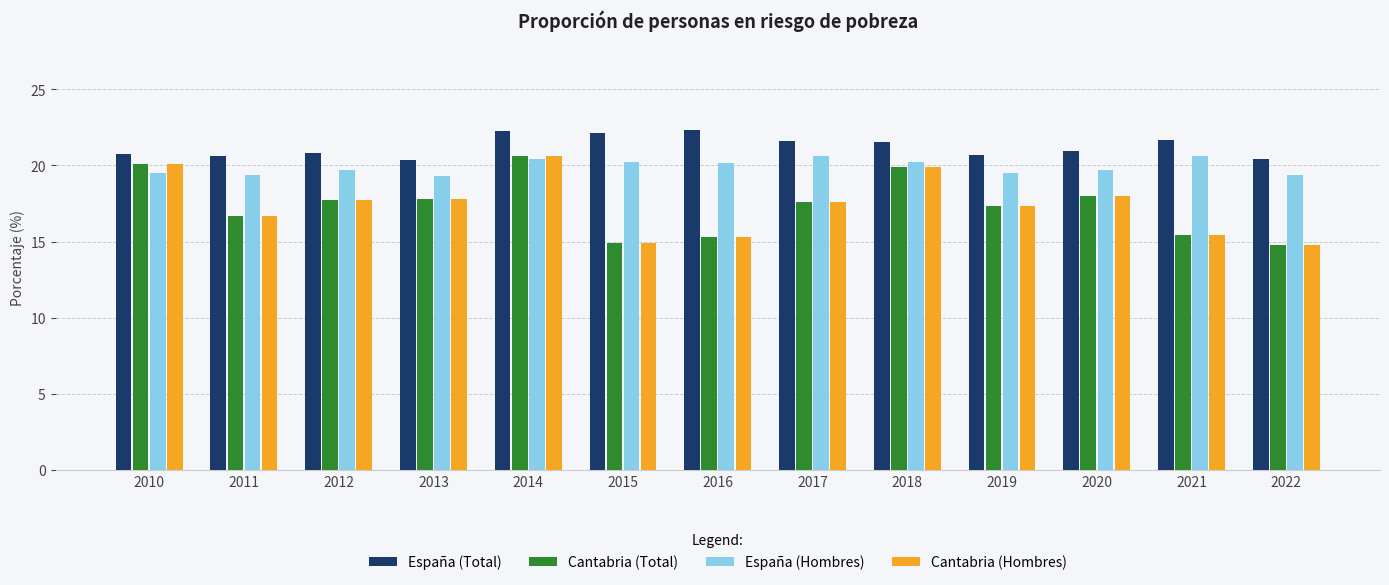

What are all the series names shown in the legend?

España (Total), Cantabria (Total), España (Hombres), Cantabria (Hombres)